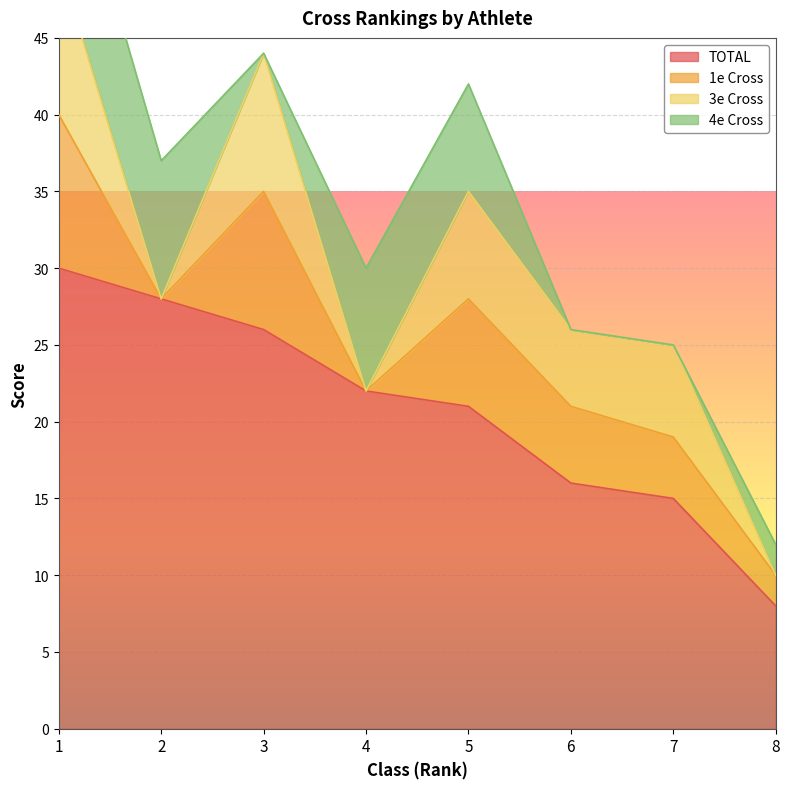

How many lines are shown in the chart?

4